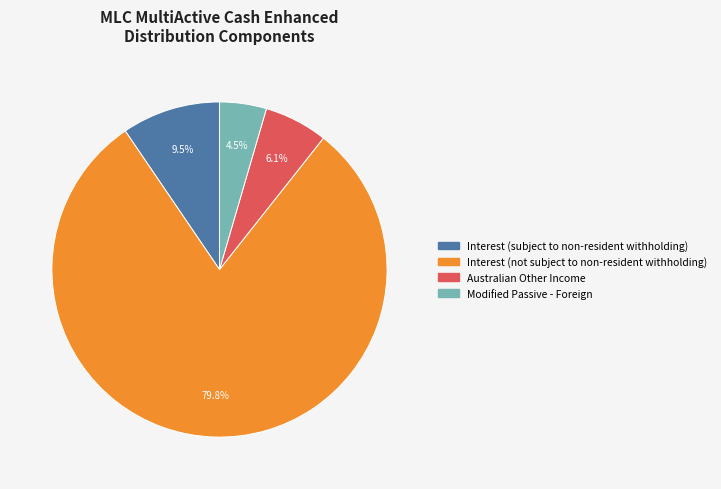

Does any single category account for the majority?

Yes